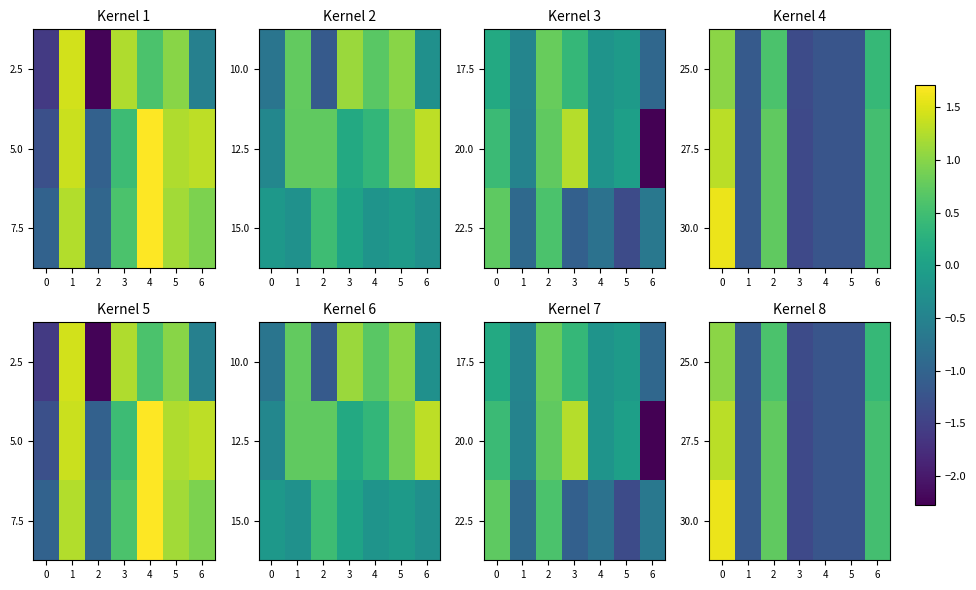

Where is 30.0 nearest to the value 0?

6